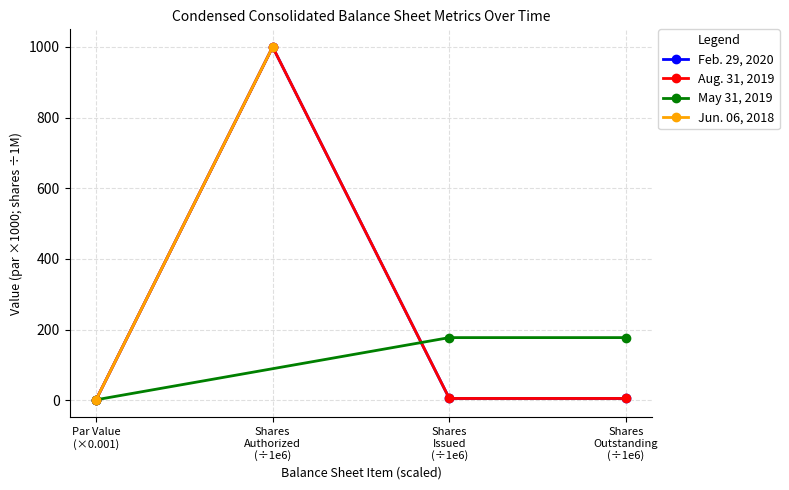

What position from the left is Shares Authorized (÷1e6)?

2